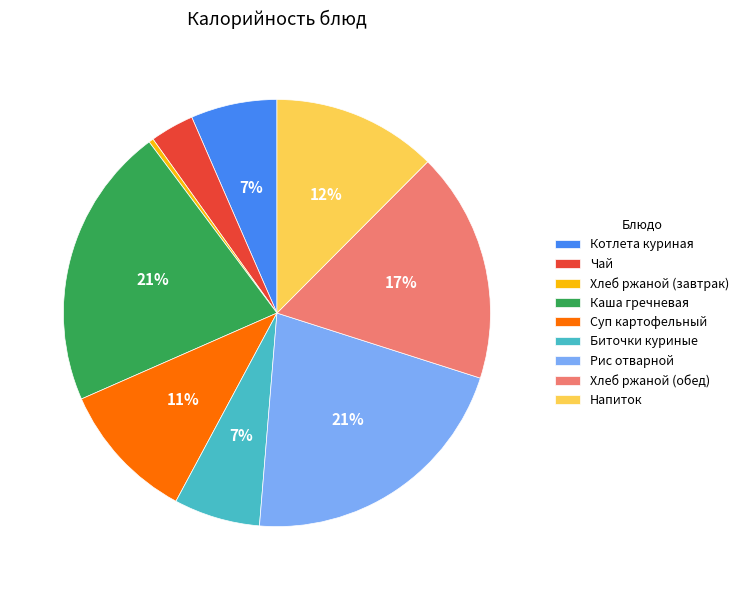

Is there any slice that represents more than half of the pie?

No